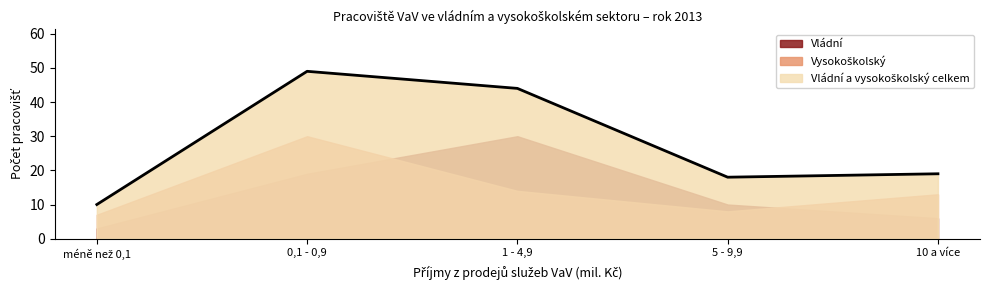

Rank the series by their maximum value, from highest to lowest.

Vládní a vysokoškolský celkem, Vládní, Vysokoškolský